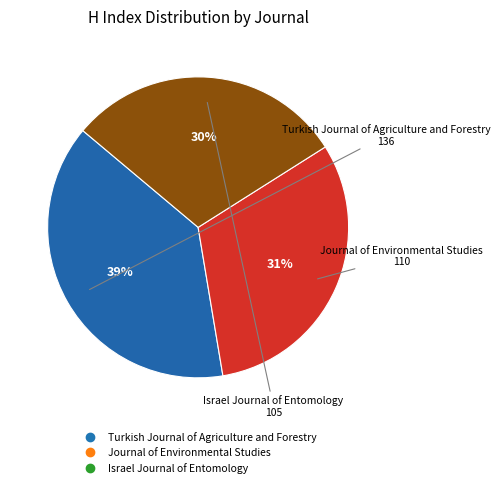

To the nearest percent, what is the difference between the largest and smallest slice percentages?

9%